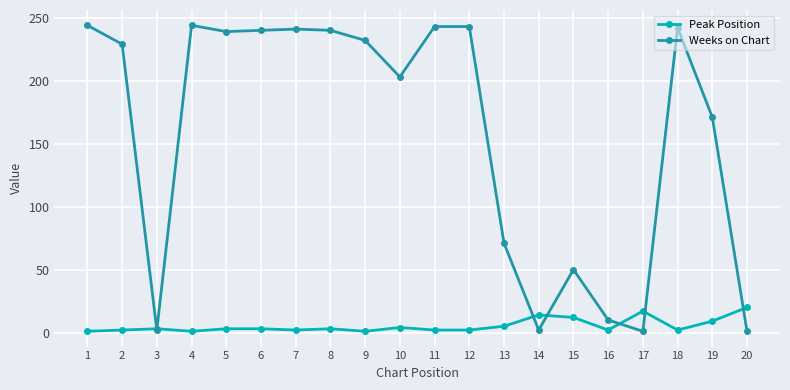

List the series in order of their overall mean, lowest first.

Peak Position, Weeks on Chart